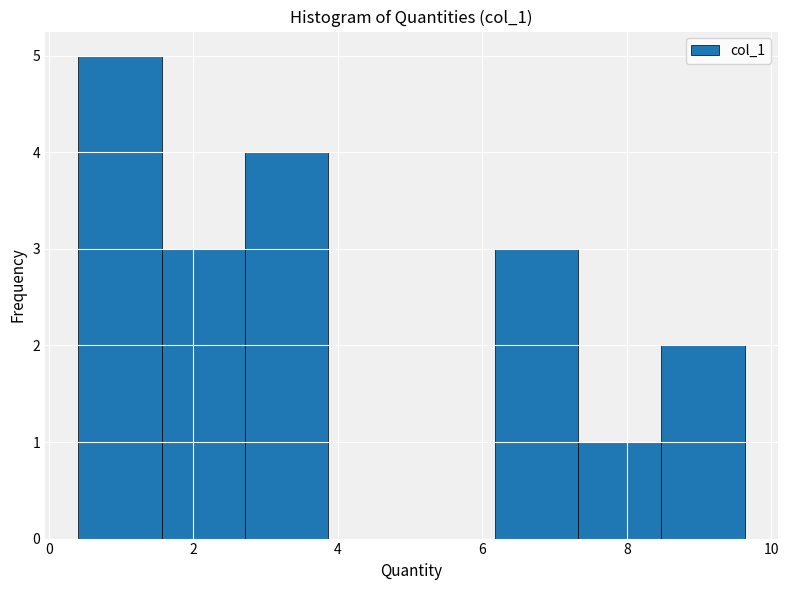

Which range on the x-axis has the tallest bar?

0.4 to 1.6